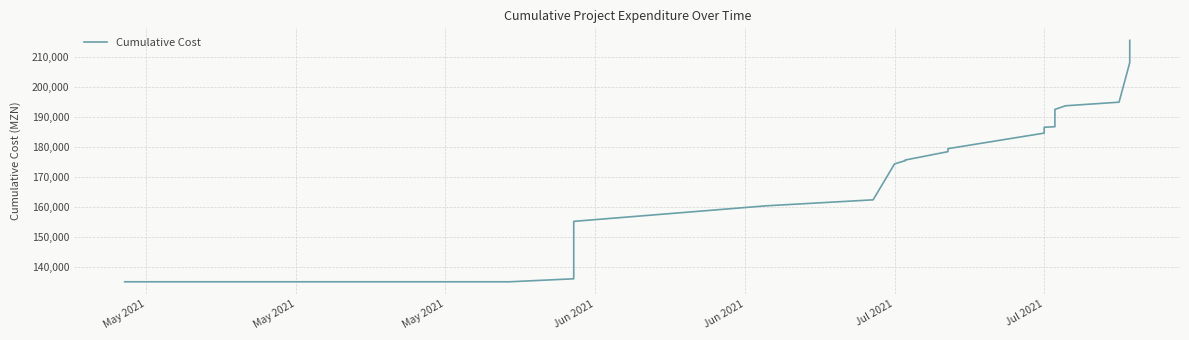

What is the smallest value displayed?

135000